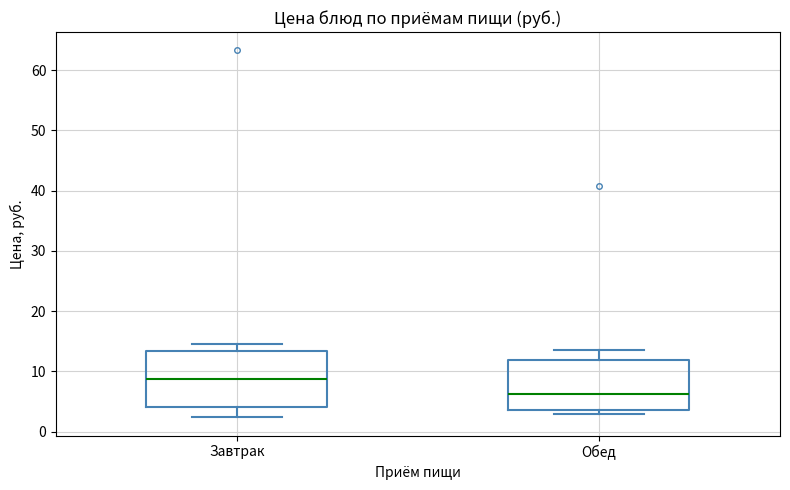

Where does the upper whisker of the box for Обед end on the y-axis? The values are not printed on the chart, so give them approximately, as read against the axis.

14